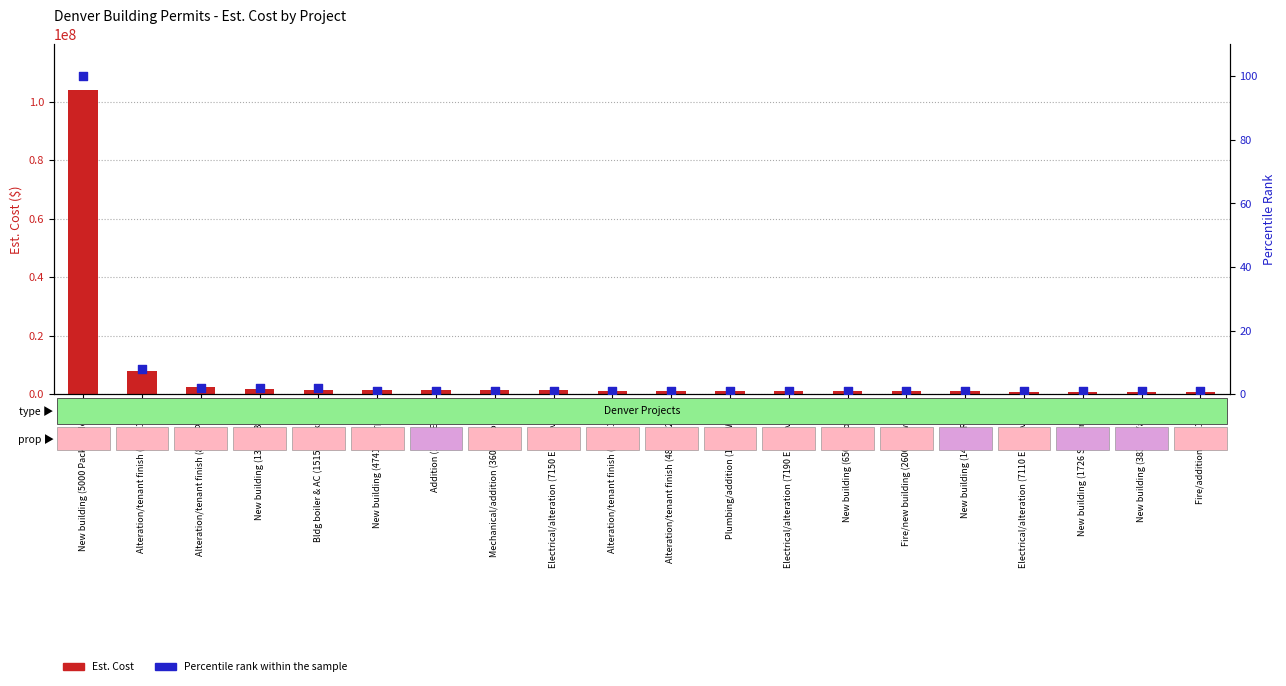

Which series reaches the minimum Y coordinate?

Percentile rank within the sample